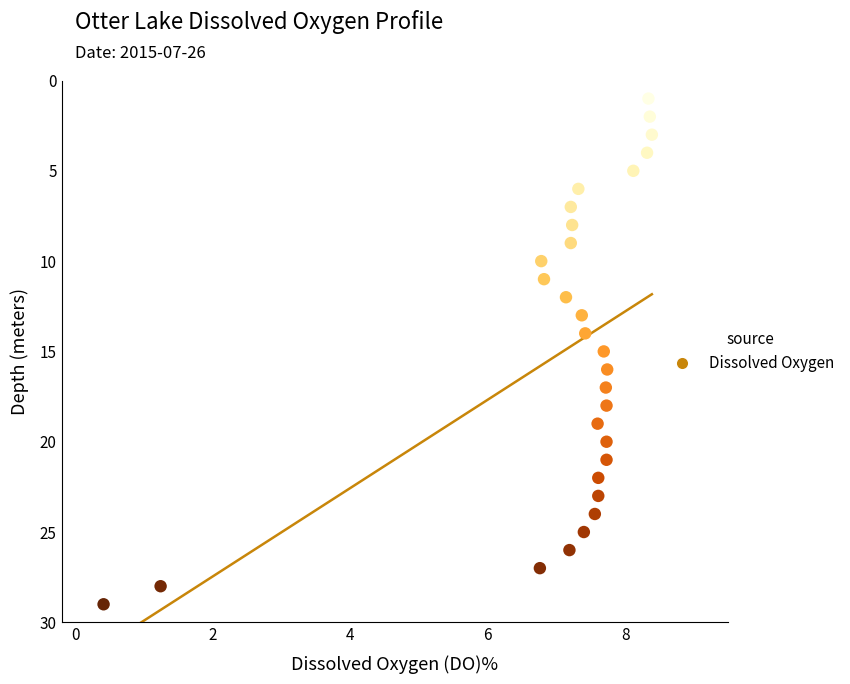

What is the range of Y values (max minus min)?

28